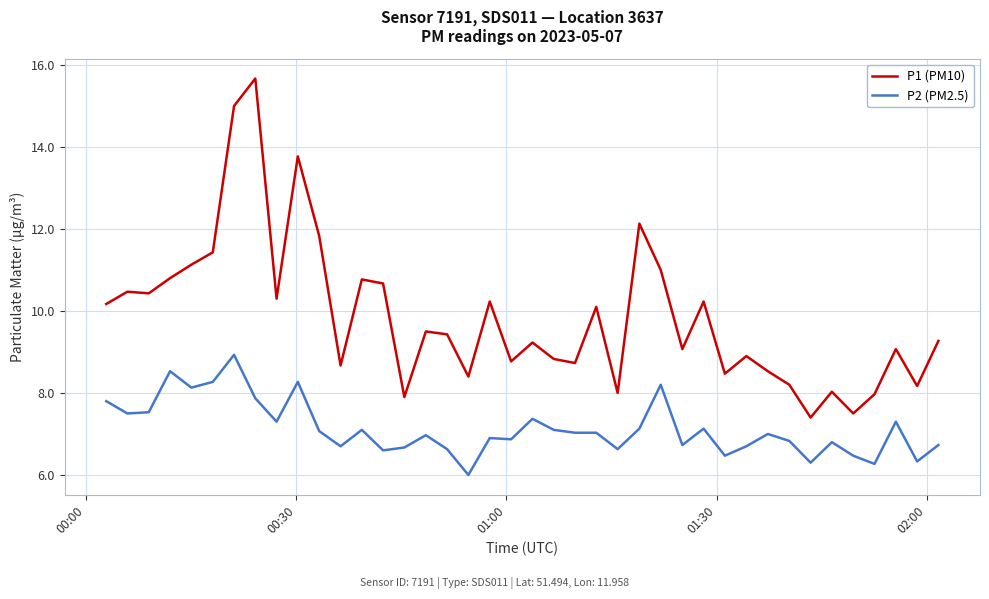

Does the chart have visible grid lines?

Yes